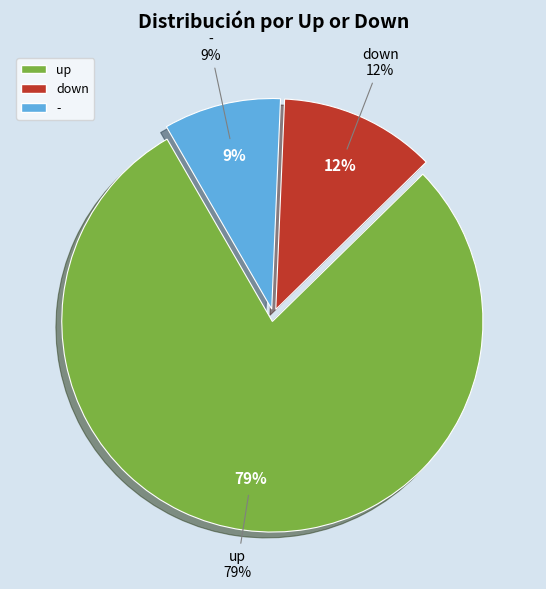

How many slices are in this pie chart?

3